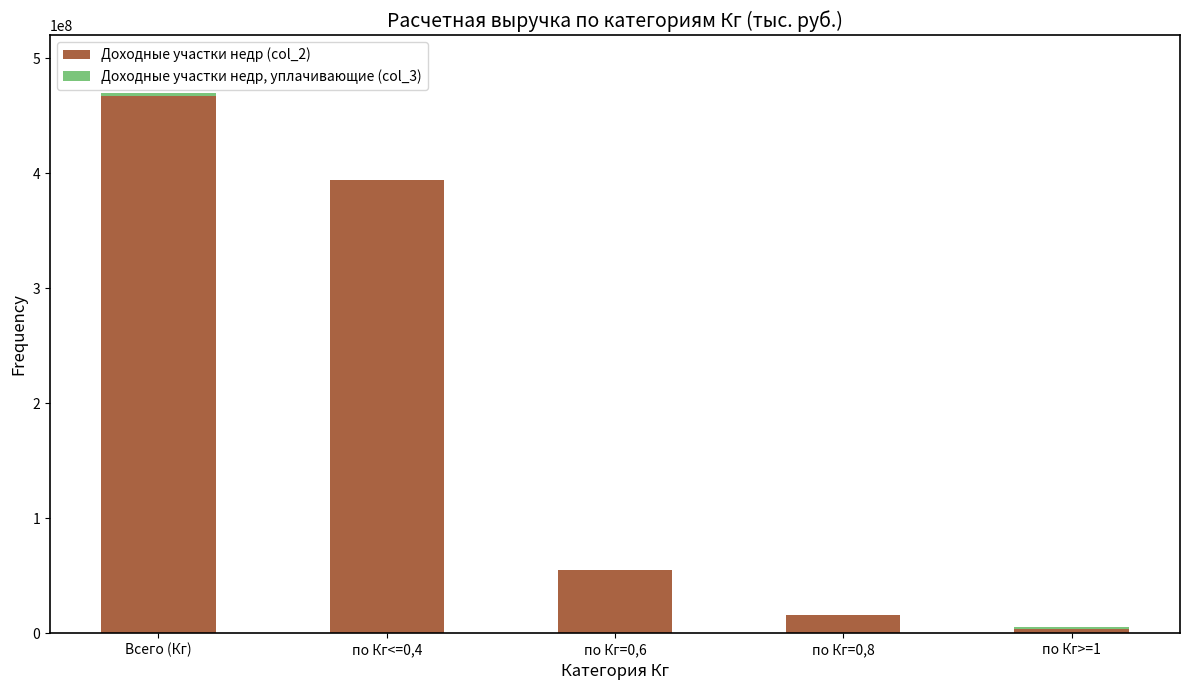

At which category is the sum across all series the highest?

Всего (Кг)